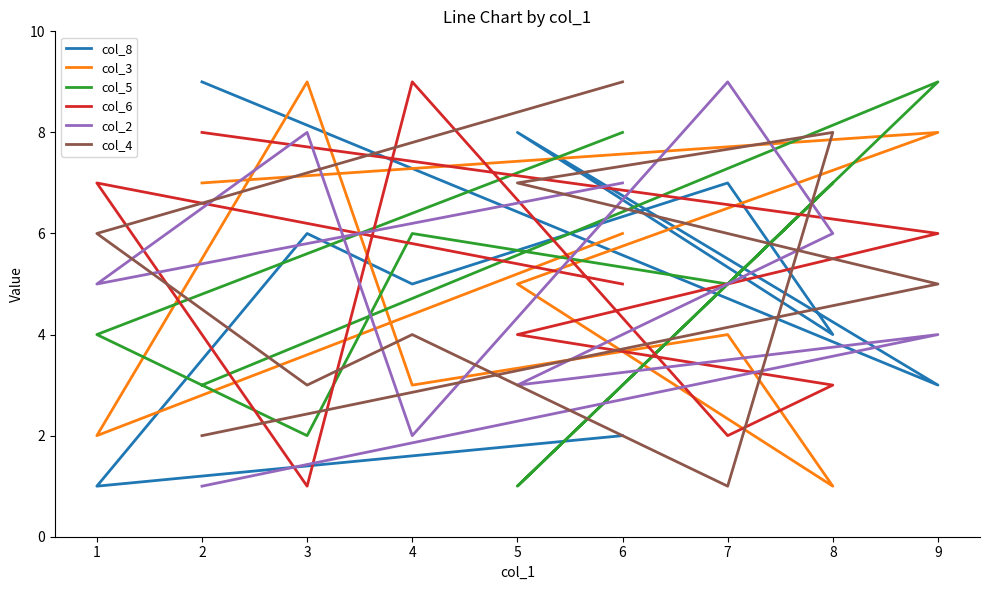

Is it true that col_4 equals 2 at 3?

False